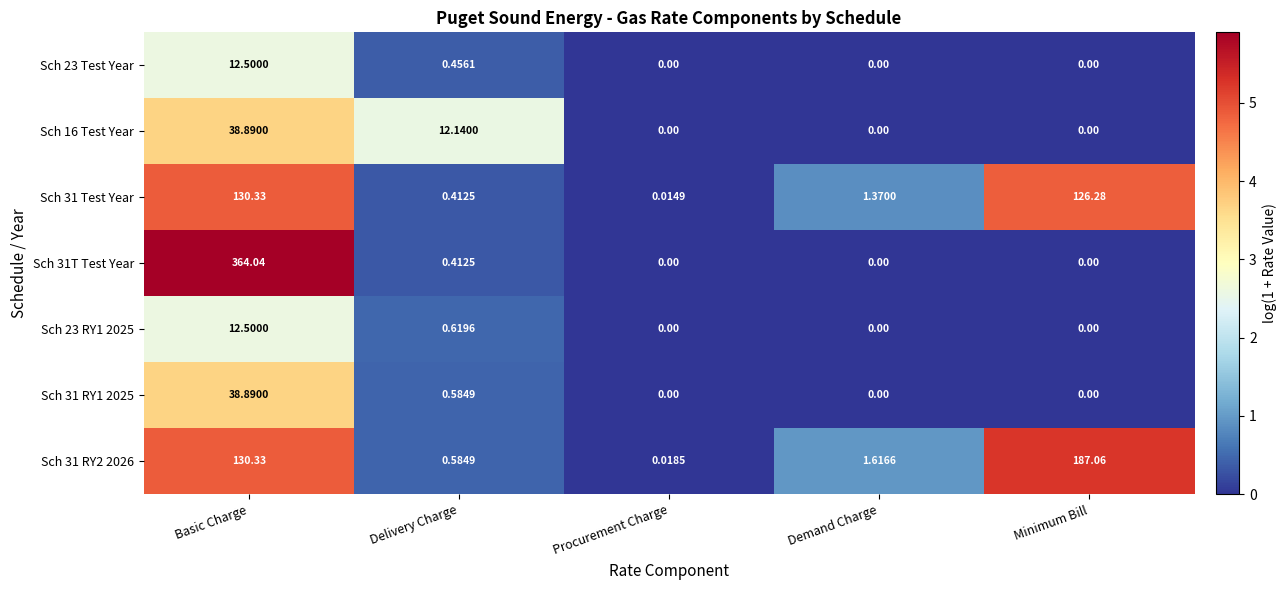

Is the value of Sch 16 Test Year at Basic Charge greater than the value of Sch 31 RY1 2025 at Minimum Bill?

Yes